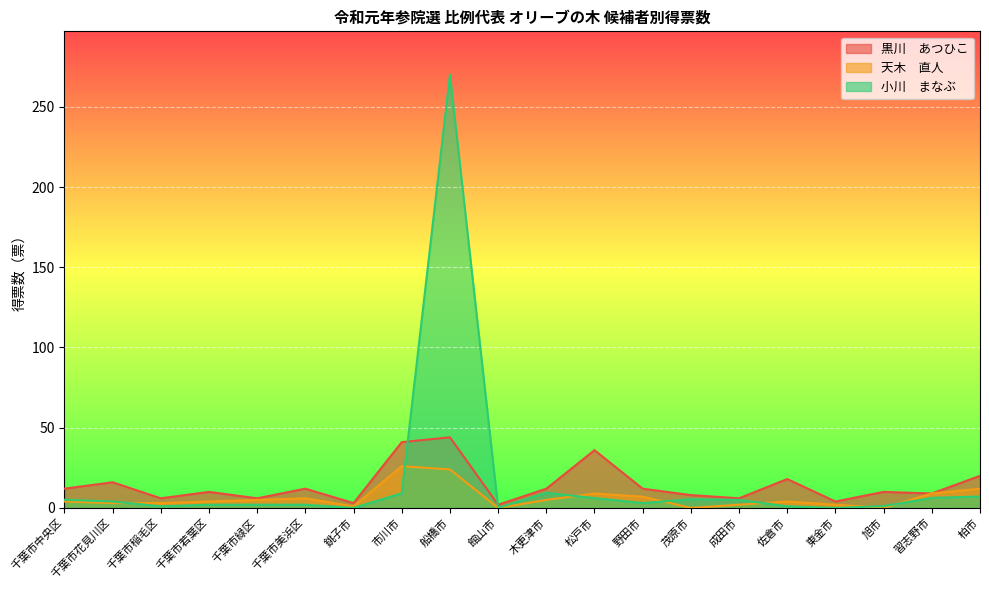

What is the difference between the highest and lowest values at 成田市?

4.0